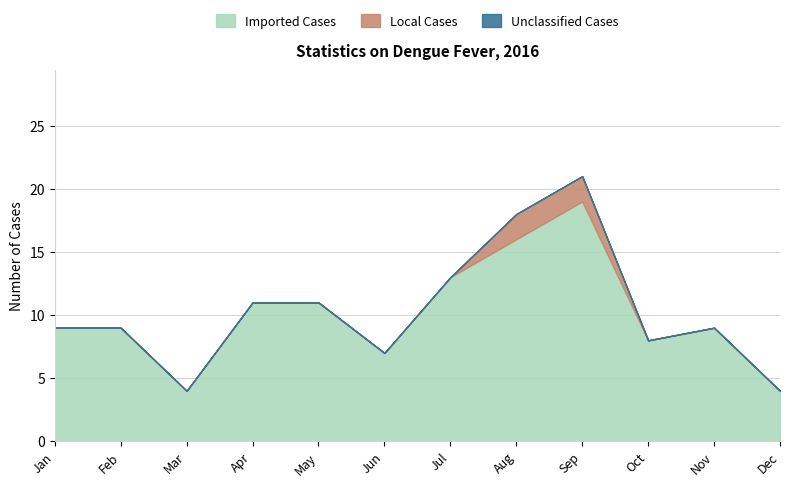

Which series changed the most between Jan and May?

Imported Cases